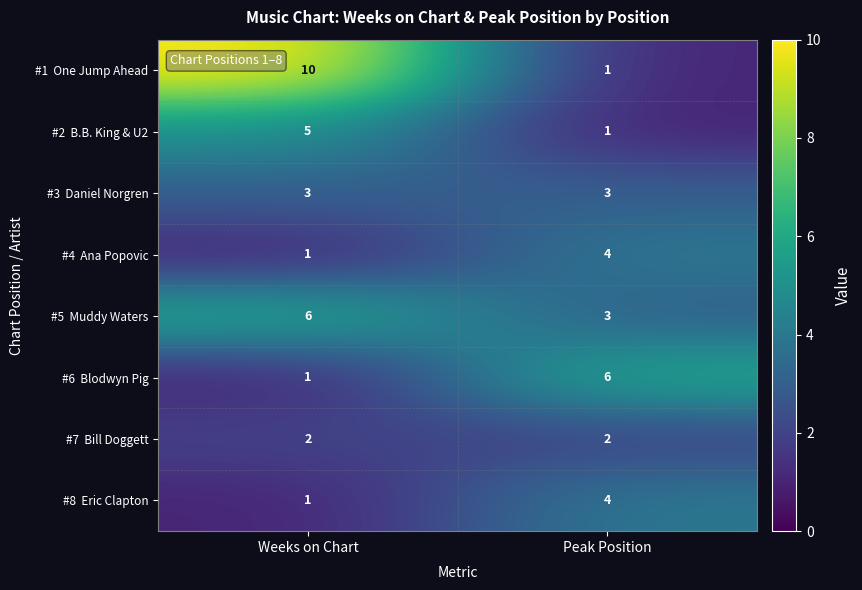

What is the total value across all series at Peak Position?

24